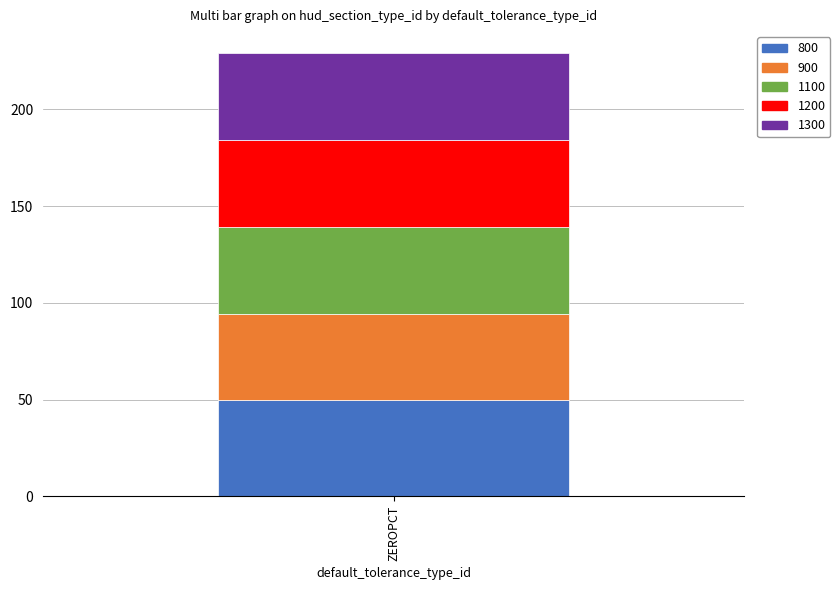

How many data points does each series have?

1